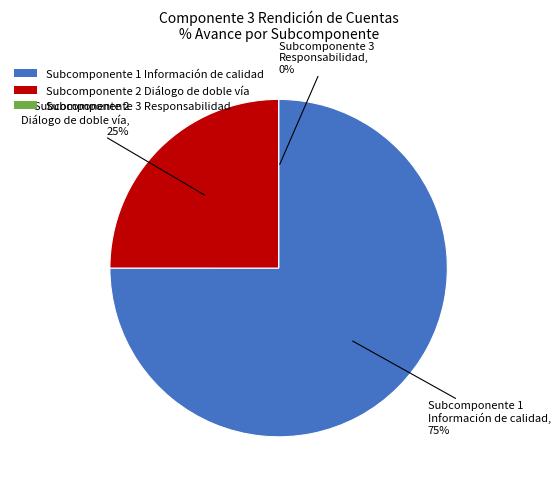

Which category has the smallest portion of the pie?

Subcomponente 3
Responsabilidad